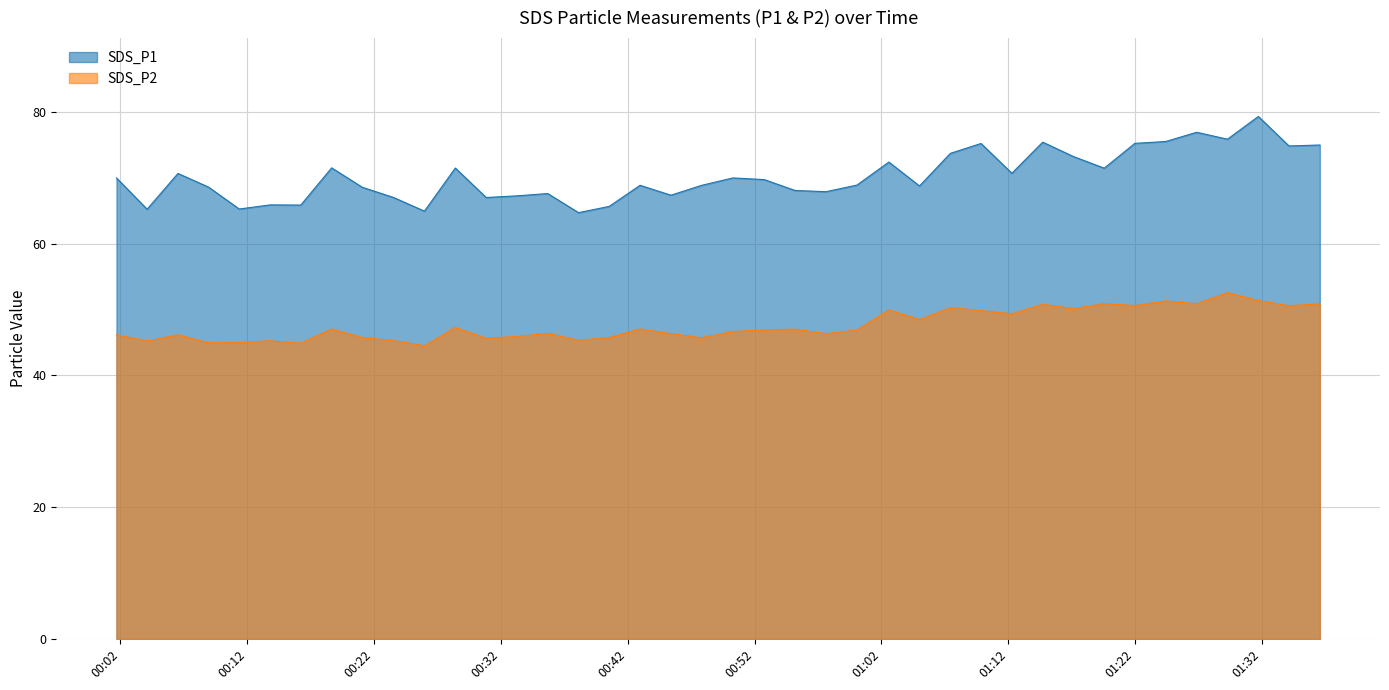

True or false: SDS_P1 and SDS_P2 intersect in this chart.

False